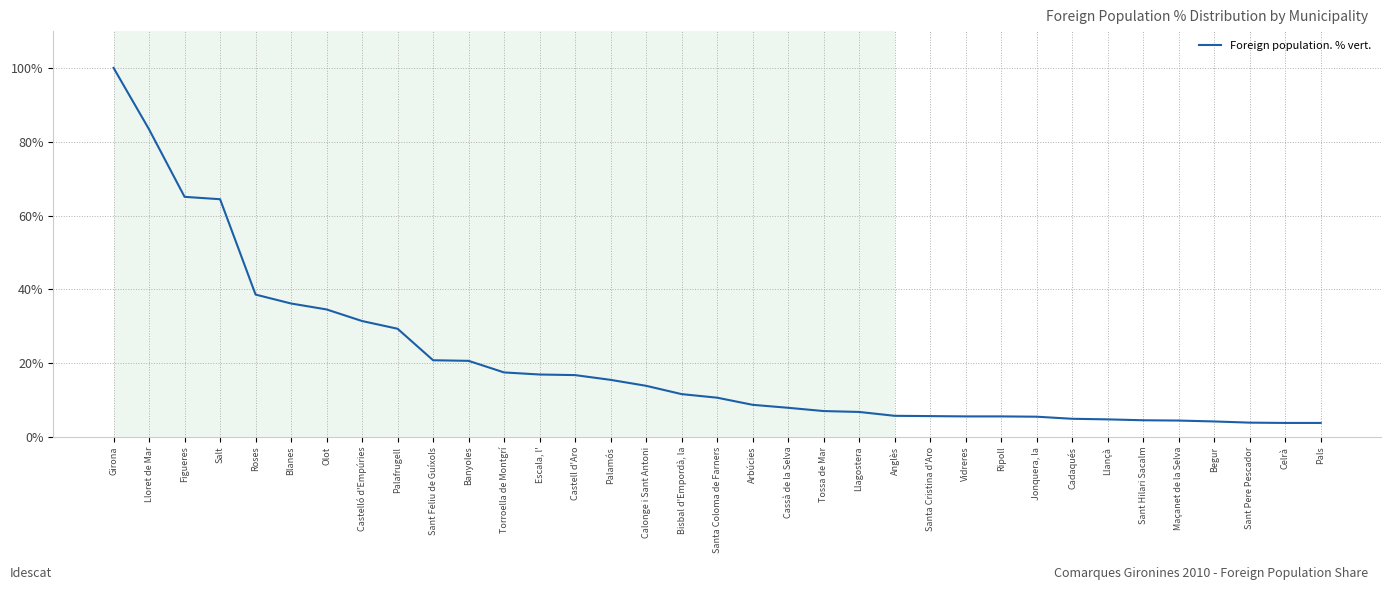

What is the greatest value displayed?

100.0